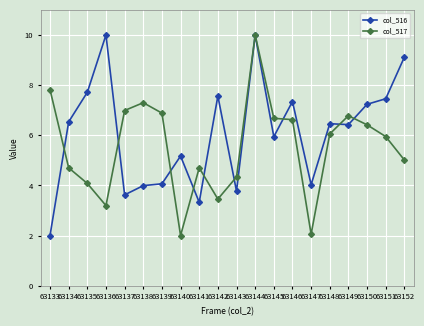

At how many categories does at least one series exceed 2?

20